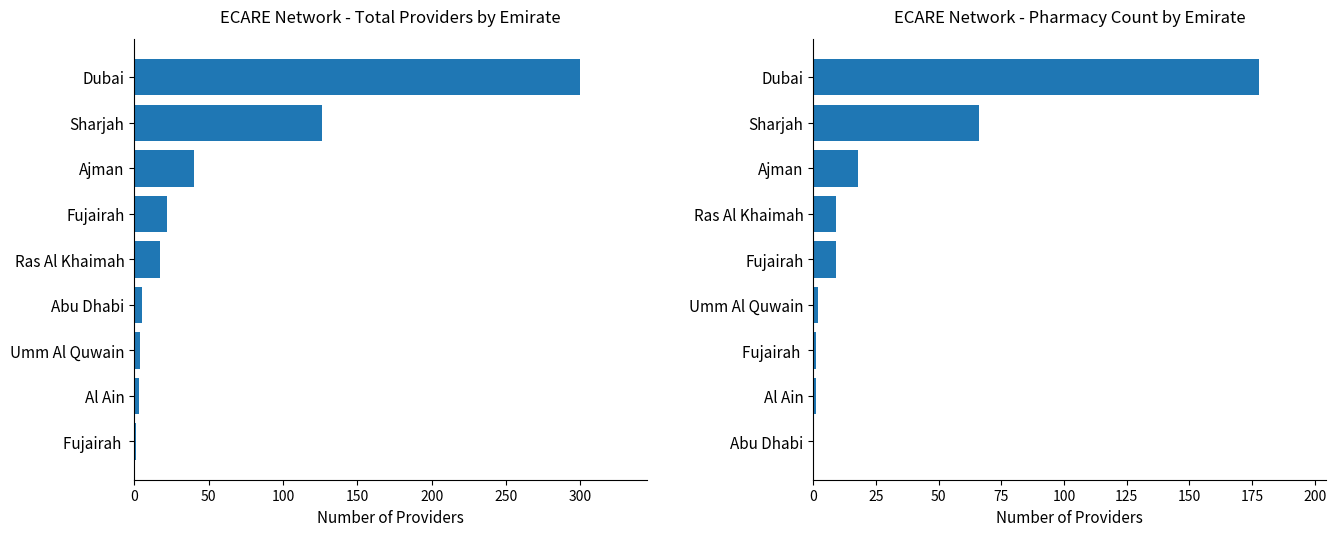

How many values in the Grand Total series are below 17?

4